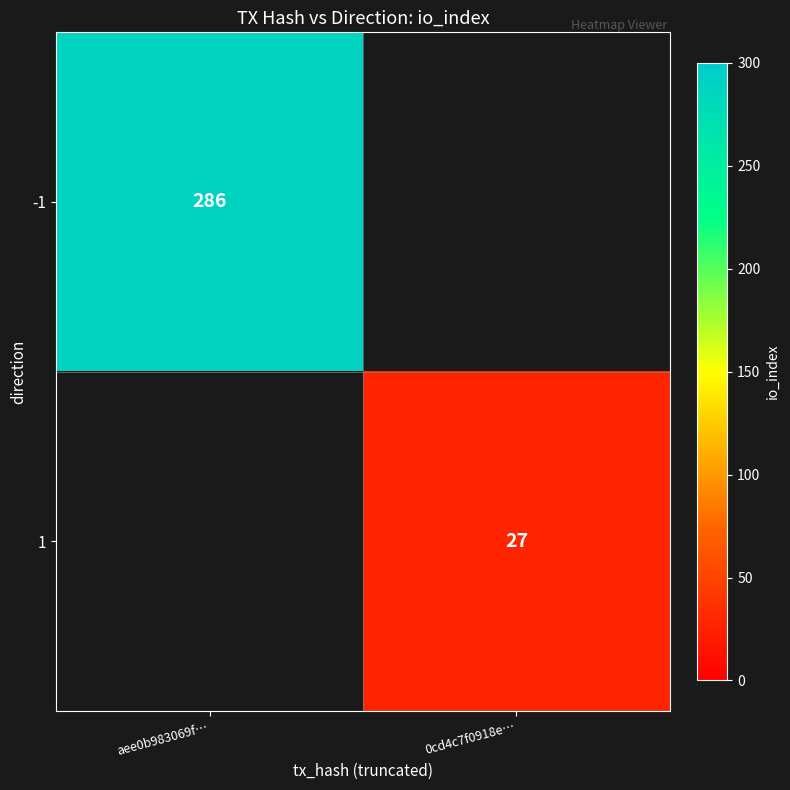

The 1 series shows 41.6 at 0cd4c7f0918e…. True or false?

False